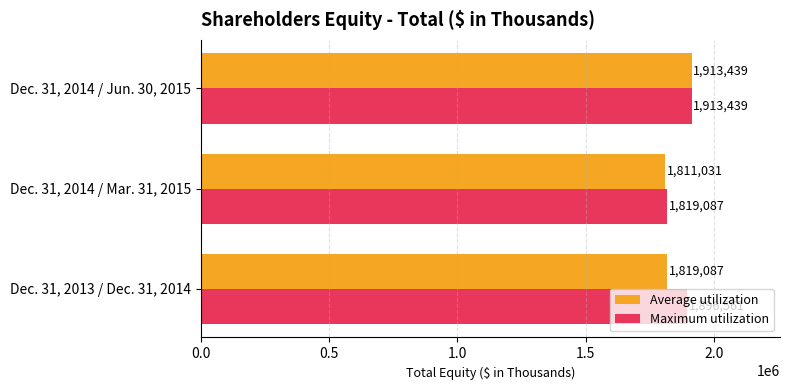

The value of Average utilization at Dec. 31, 2014 / Mar. 31, 2015 is 1811031. True or false?

True